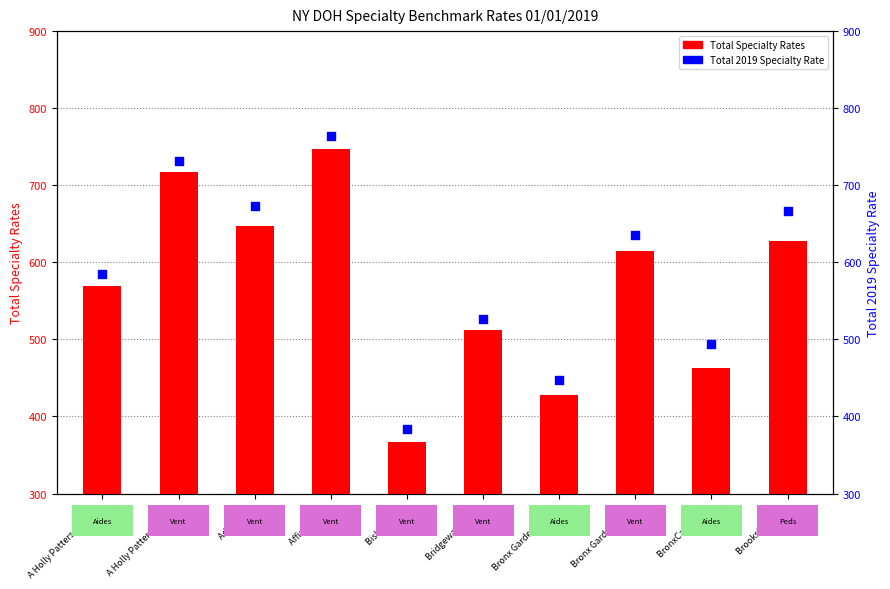

Which series reaches the minimum Y coordinate?

Total Specialty Rates